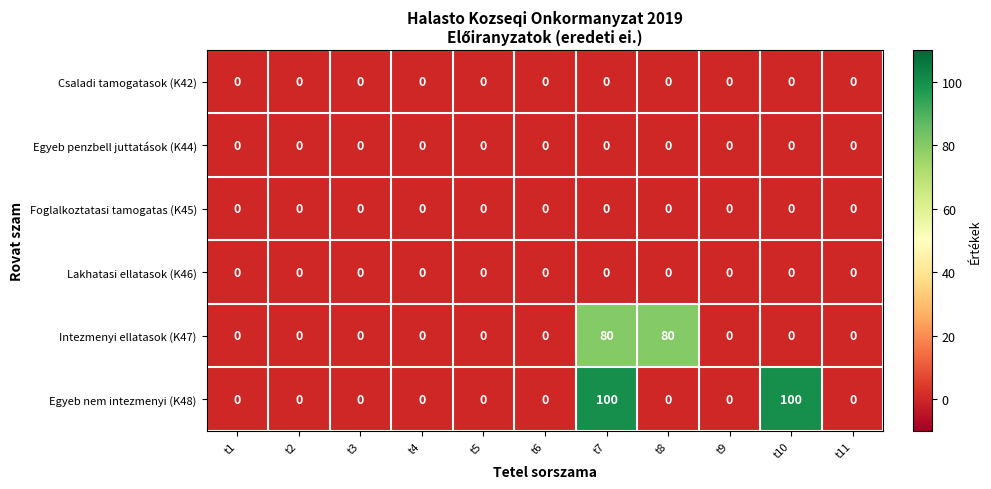

What is the maximum value shown in the chart?

100